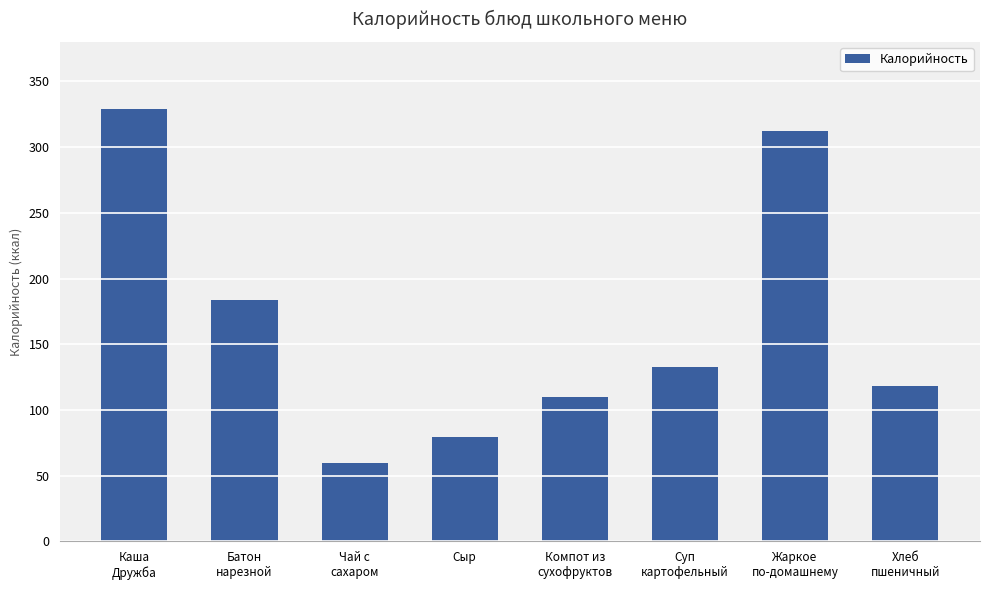

Reading left to right, list all the values displayed in this chart.

Каша
Дружба=329.0	Батон
нарезной=183.4	Чай с
сахаром=60.0	Сыр=79.2	Компот из
сухофруктов=110.0	Суп
картофельный=133.0	Жаркое
по-домашнему=312.4	Хлеб
пшеничный=118.0